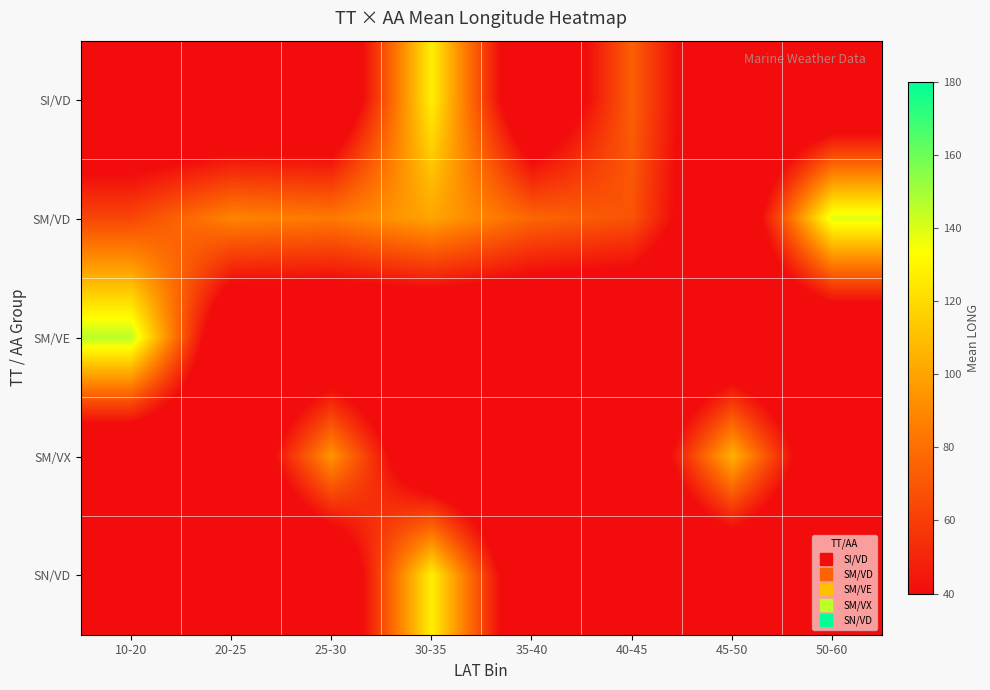

Which series has the largest total across all categories?

SM/VD